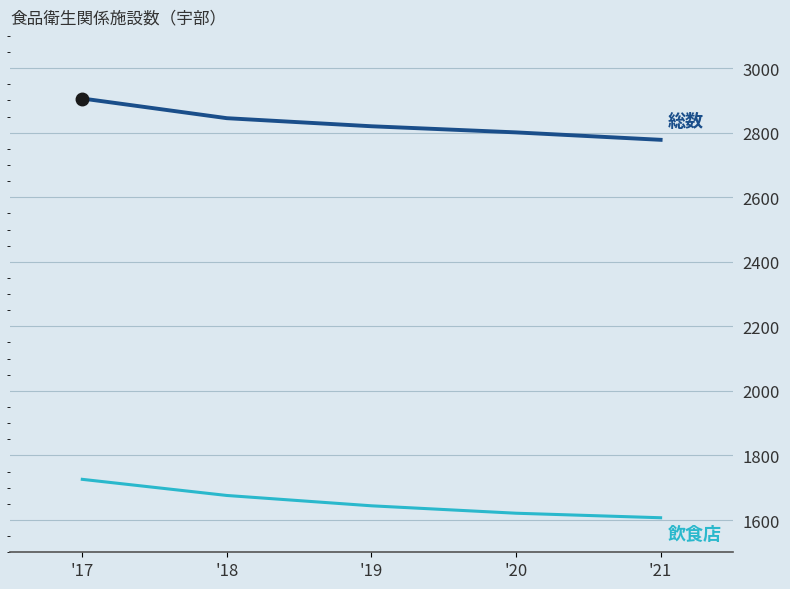

What is the difference between the highest and lowest values at '21?

1171